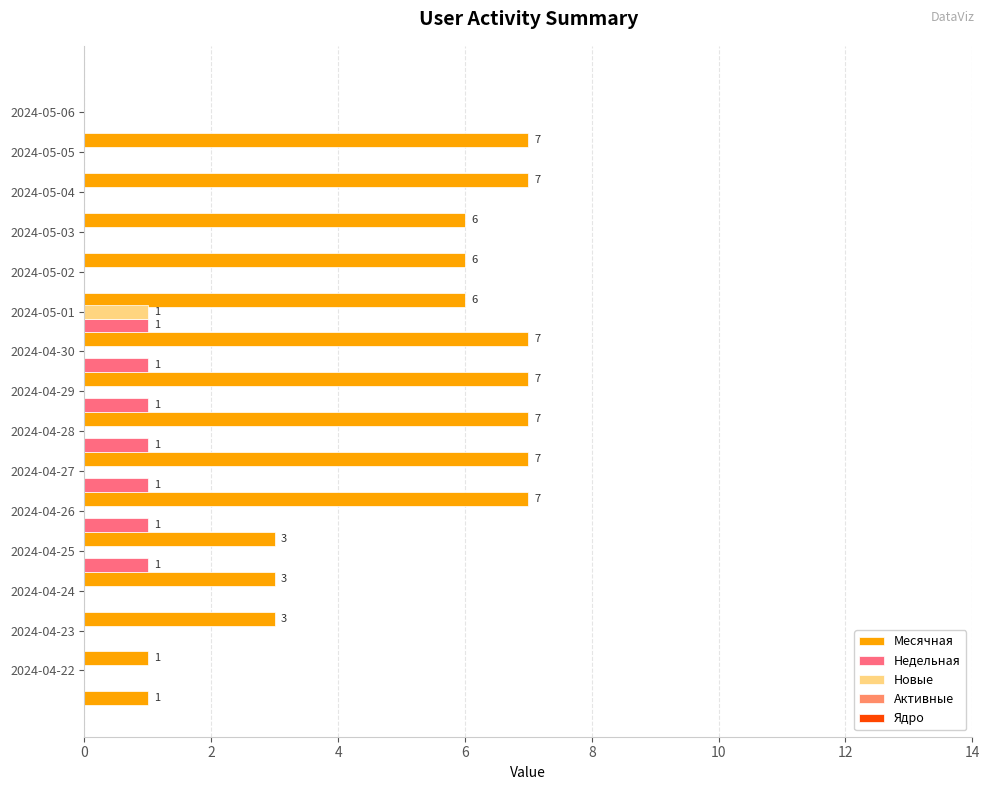

What is the sum of all Недельная values?

7